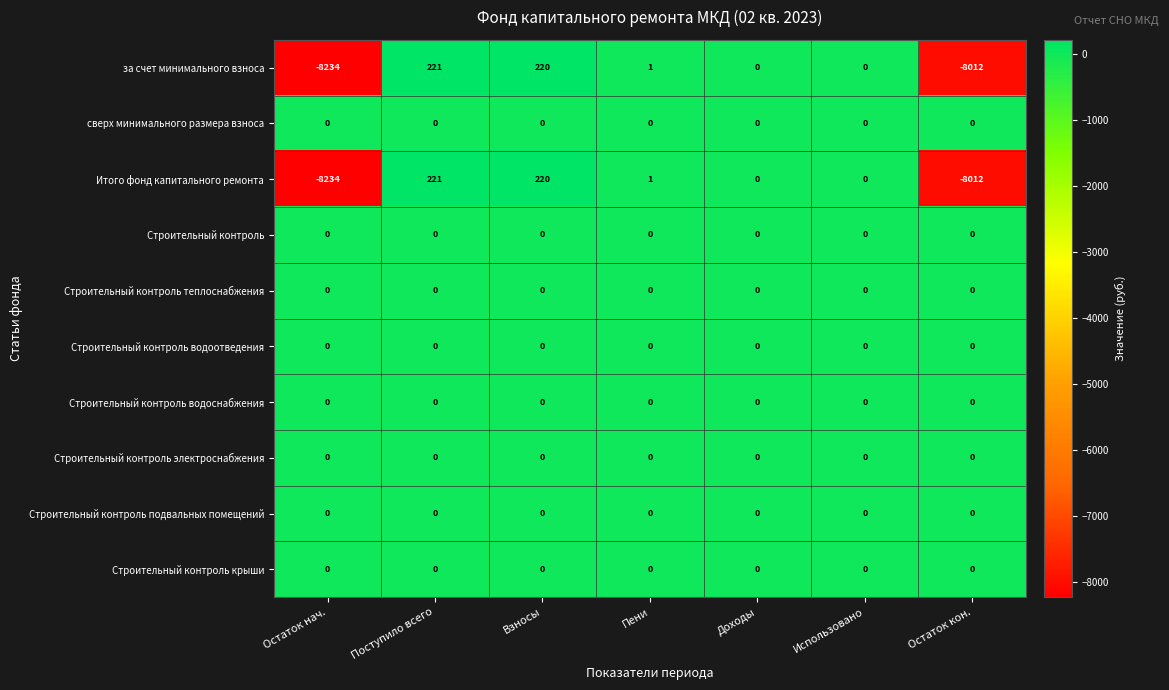

What is the smallest value displayed?

-8234